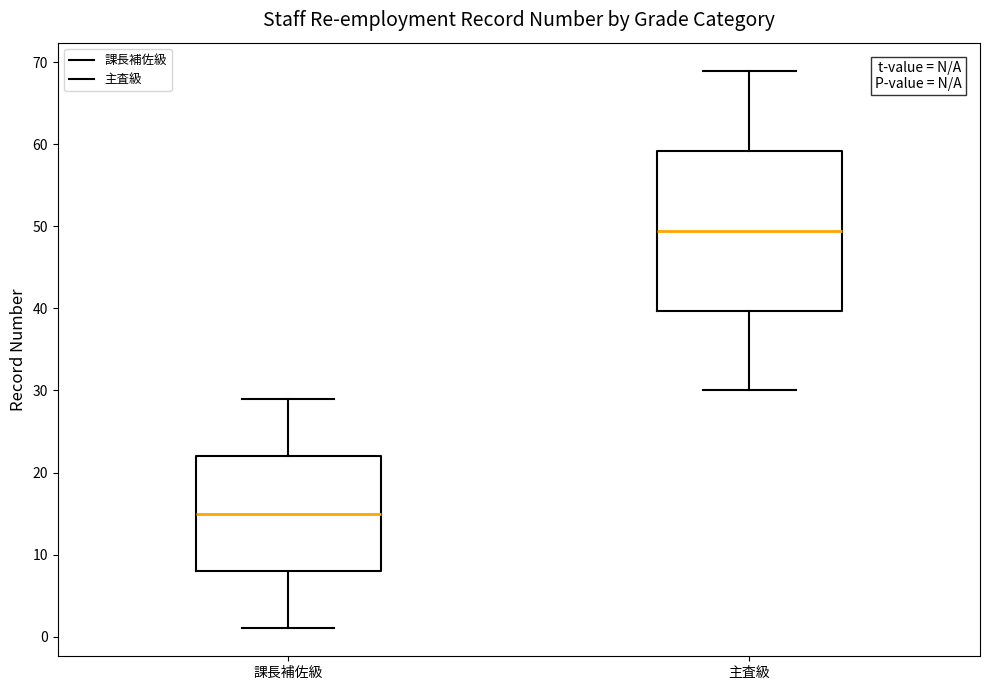

Reading left to right, read every box against the y-axis: the position of its median line, the range the box covers, and the ends of its whiskers. The values are not printed on the chart, so give them approximately, as read against the axis.

課長補佐級: median 15, box 8 to 22, whiskers 1 to 29
主査級: median 50, box 40 to 59, whiskers 30 to 69